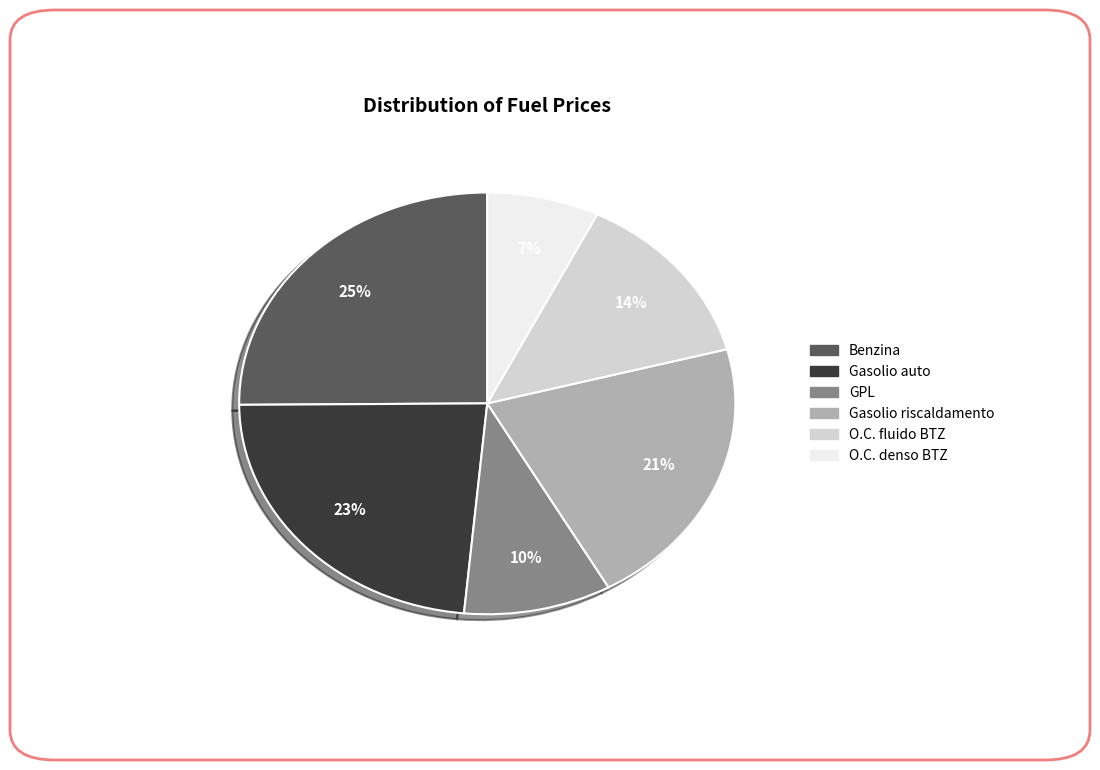

Which category has the biggest portion of the pie?

Benzina